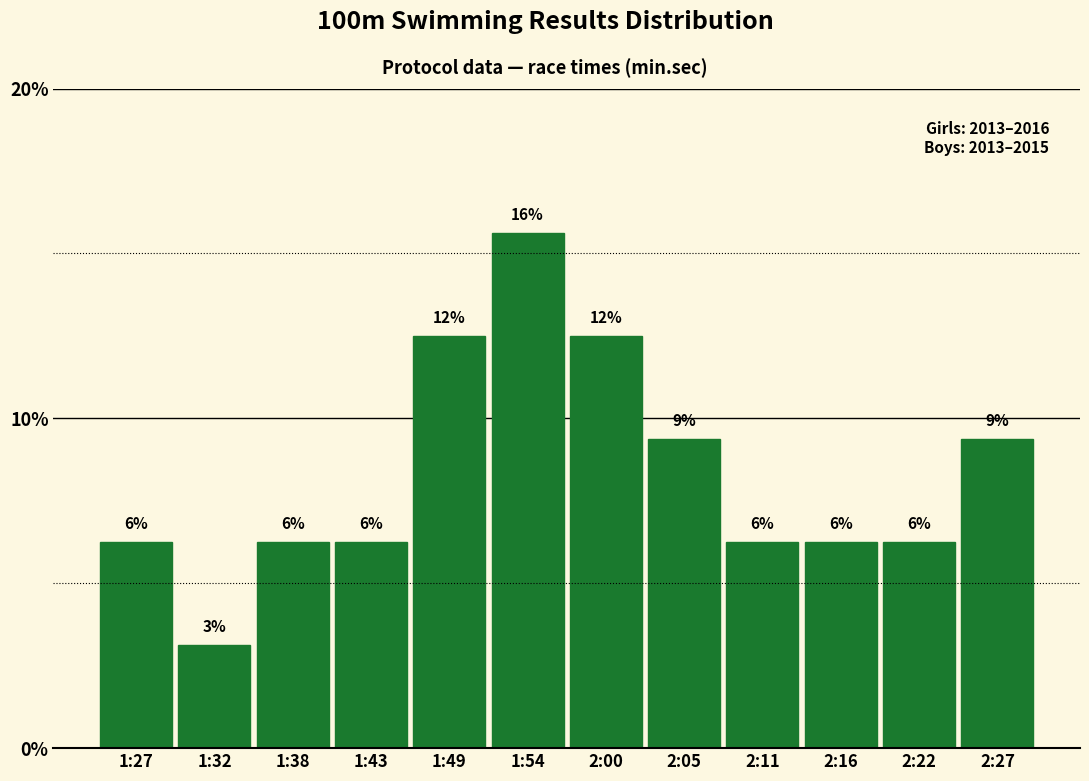

How many bars are there in total?

12